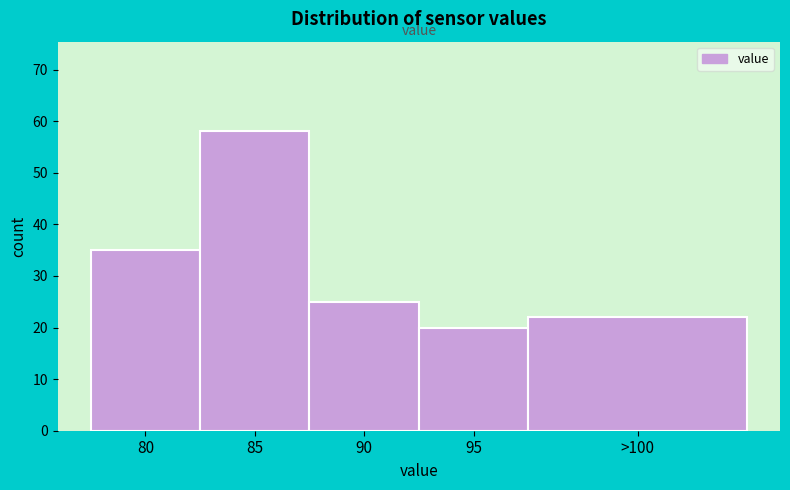

Reading right to left, what are all the values shown in this chart?

>100=22	95=20	90=25	85=58	80=35